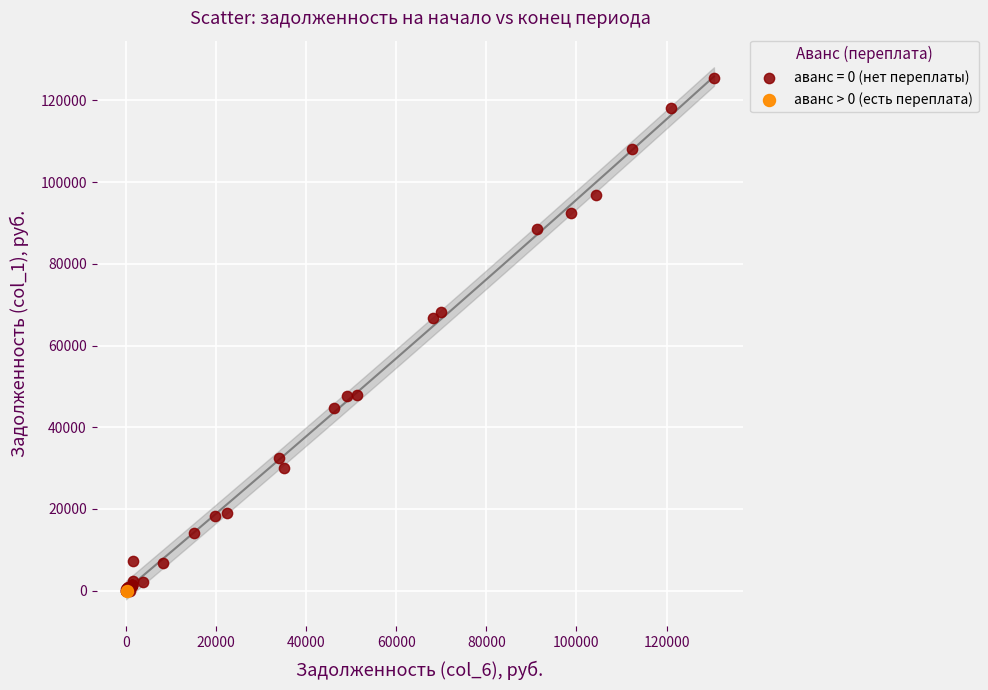

Which series contains the highest Y value?

аванс = 0 (нет переплаты)